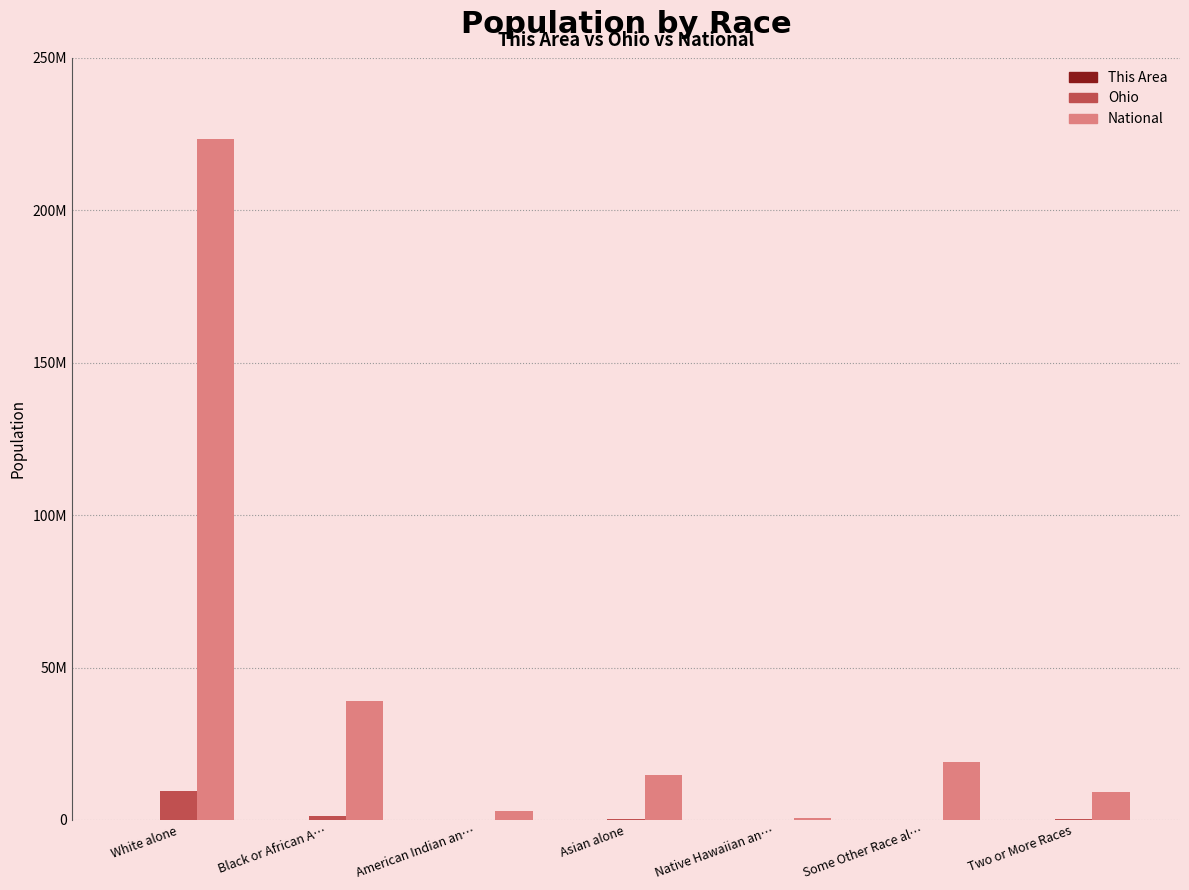

Are the bars grouped side by side (vs. stacked)?

Yes